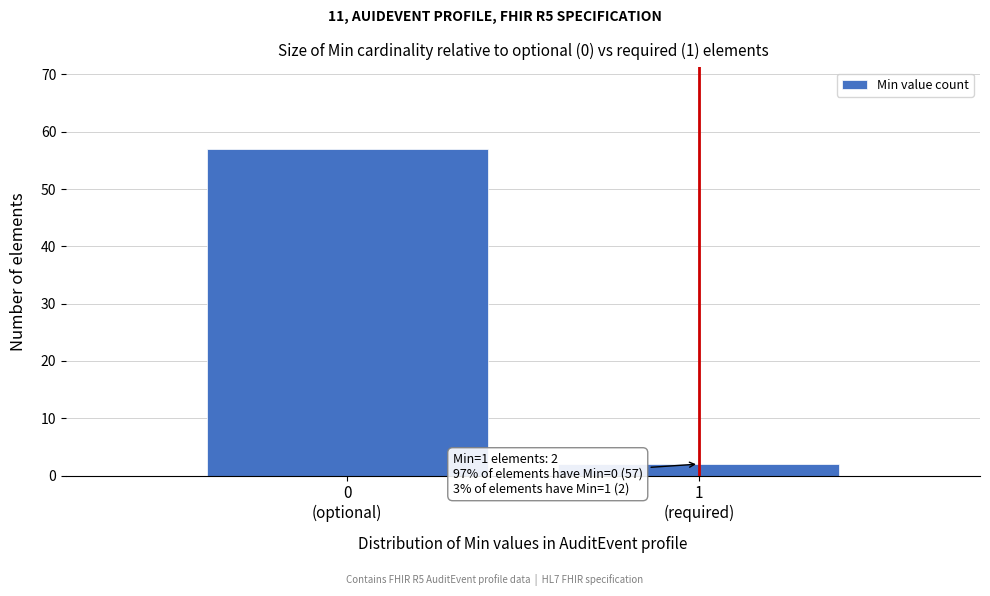

Reading left to right, list all the values displayed in this chart.

57	2